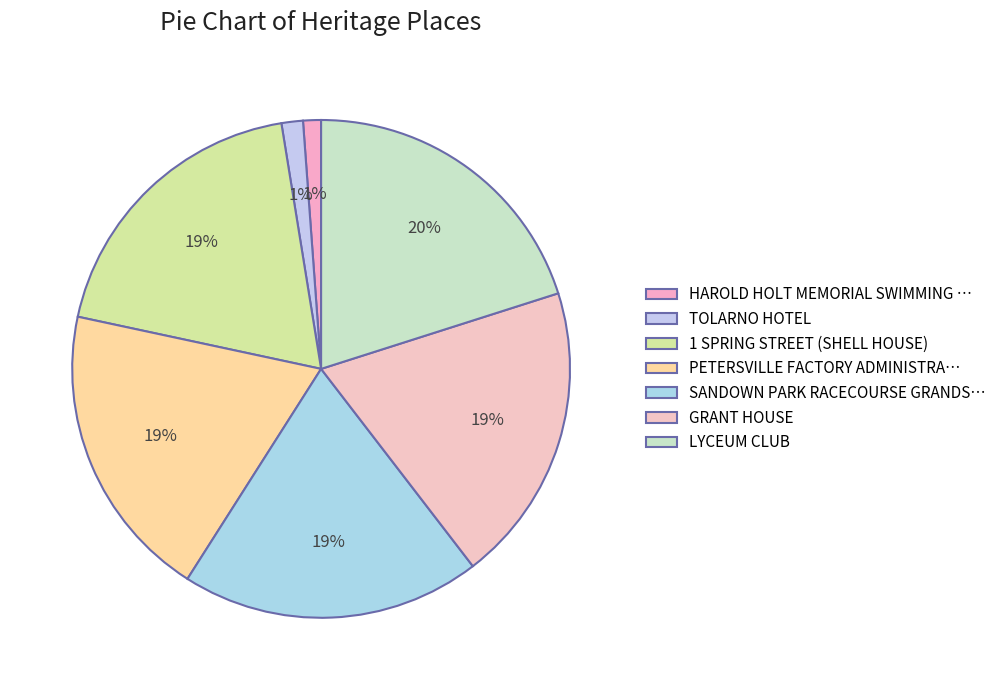

How many slices are in this pie chart?

7